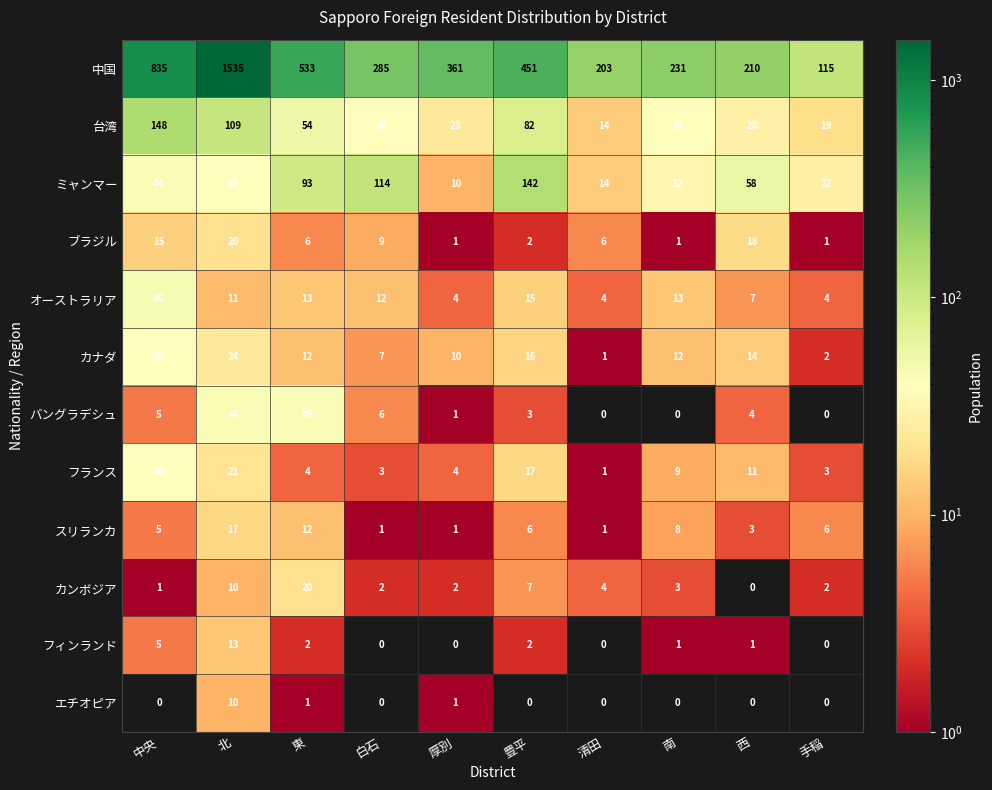

List the labels in order of ミャンマー value, largest first.

豊平, 白石, 東, 西, 中央, 北, 南, 手稲, 清田, 厚別